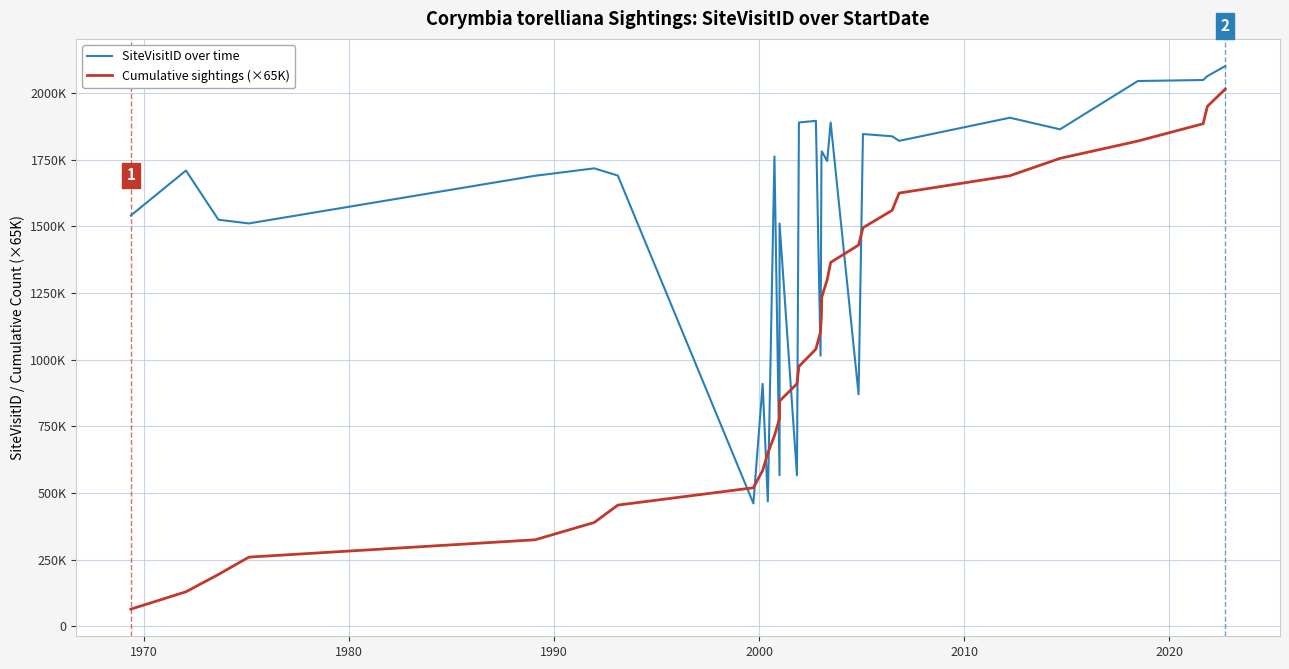

How many lines are shown in the chart?

2